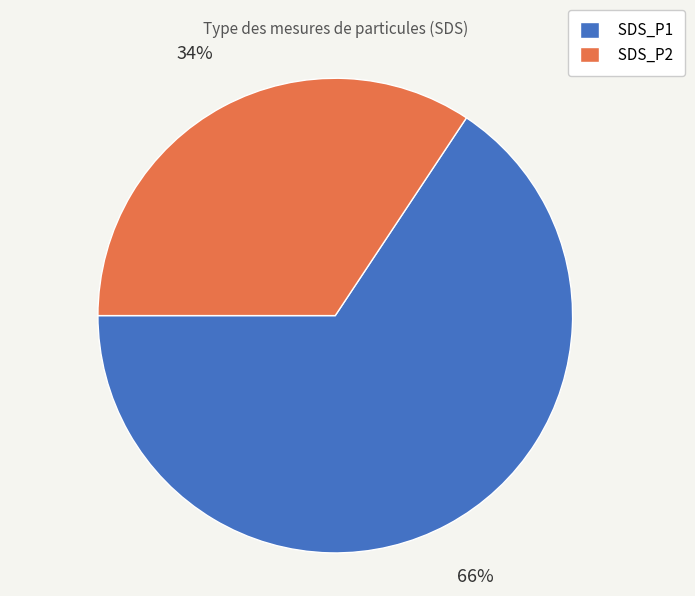

To the nearest percent, what is the average slice percentage?

50%